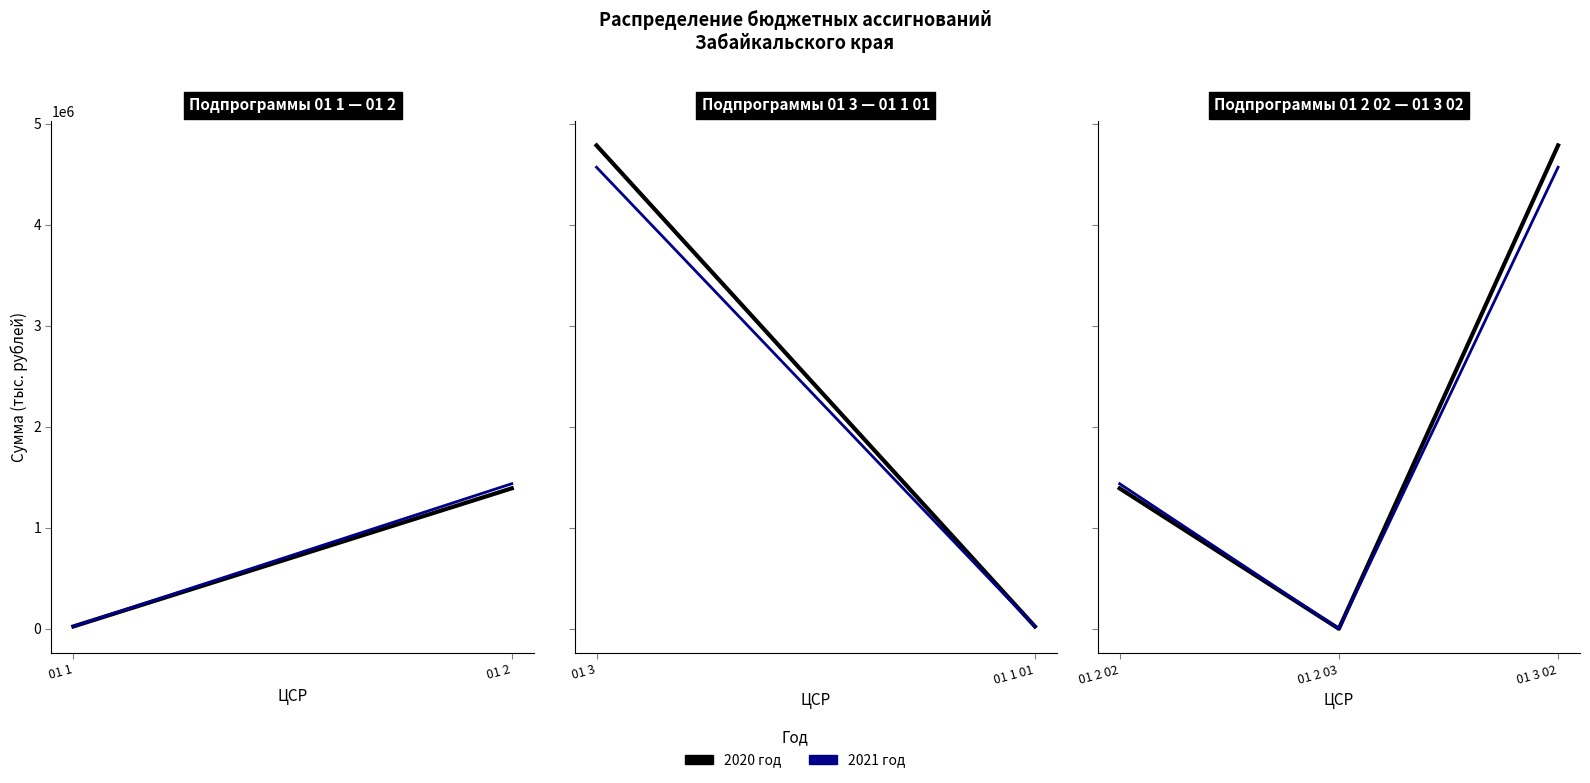

Which category has the highest value in the 2020 год series?

01 3 02